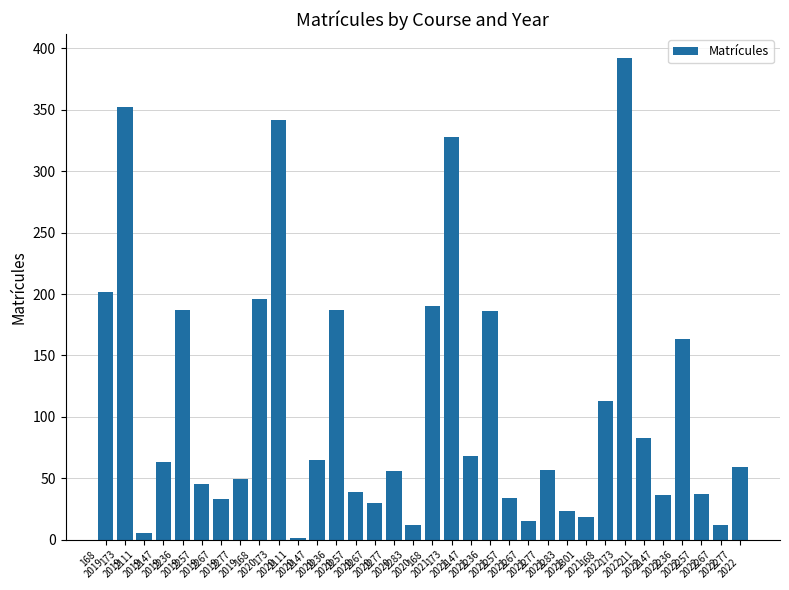

At which label is the value closest to 196?

168
2020